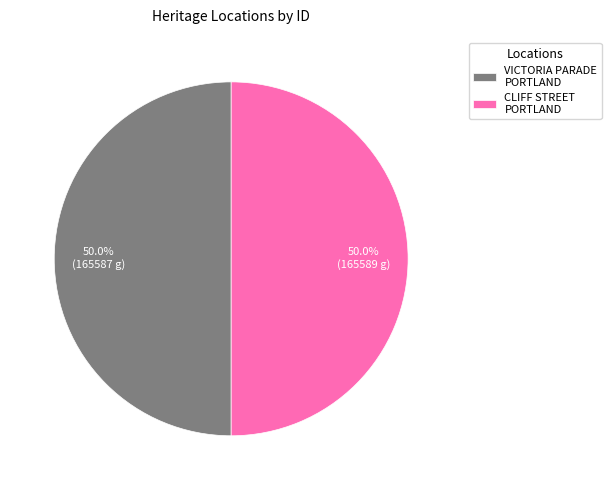

Approximately how many times larger is the value at CLIFF STREET PORTLAND compared to VICTORIA PARADE PORTLAND?

1.0